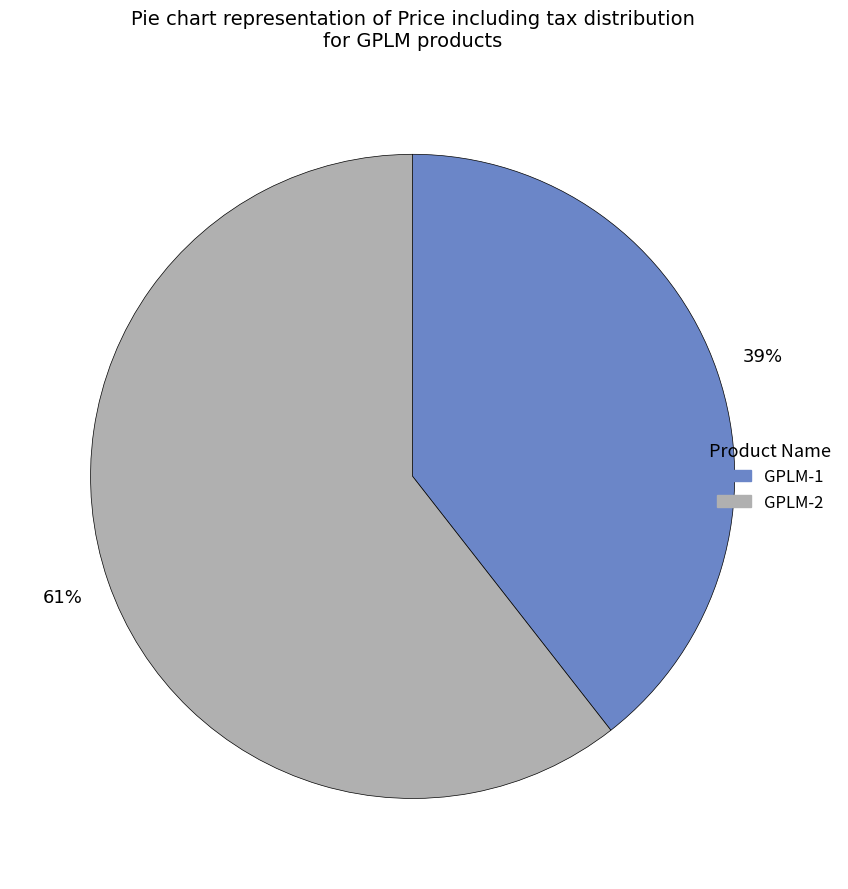

True or false: GPLM-2 accounts for 67% of the total.

False